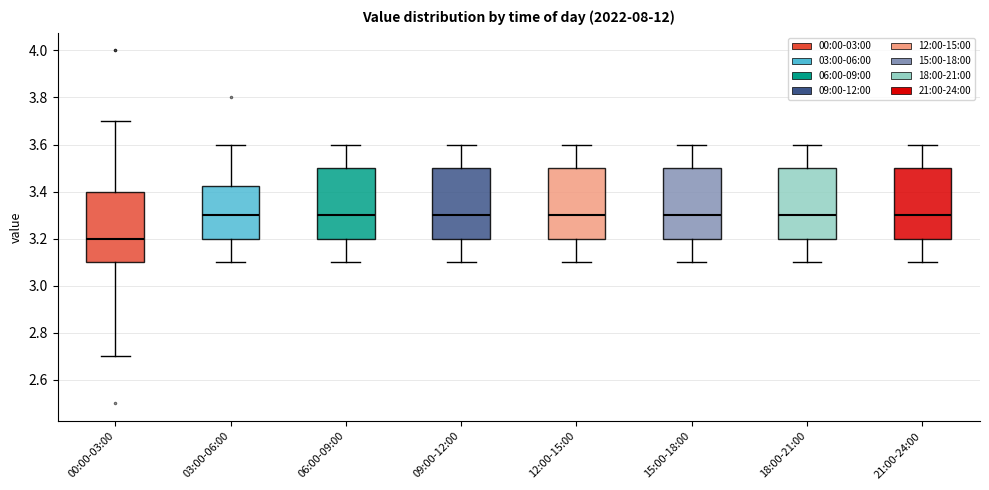

Where does the median line of the box for 06:00-09:00 sit on the y-axis? The values are not printed on the chart, so give them approximately, as read against the axis.

3.30